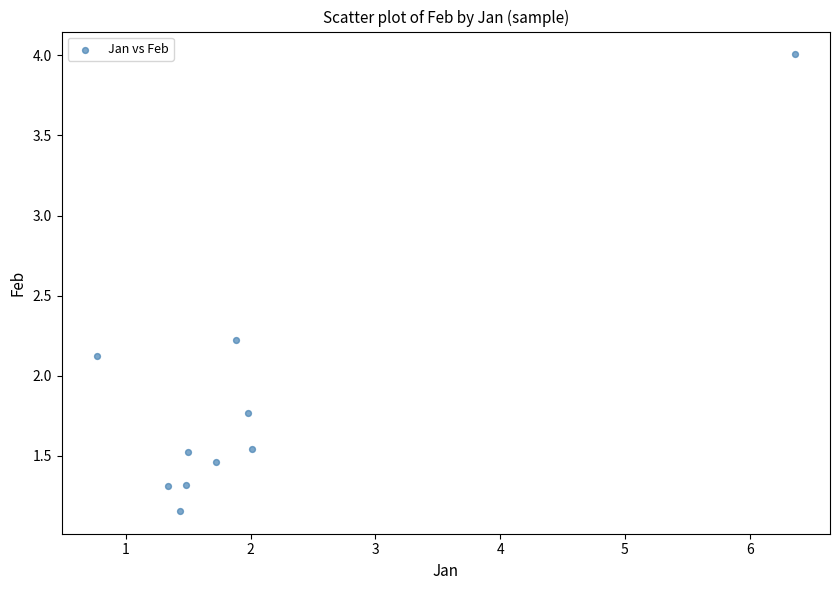

What Y value in the scatter plot is closest to 2?

2.1